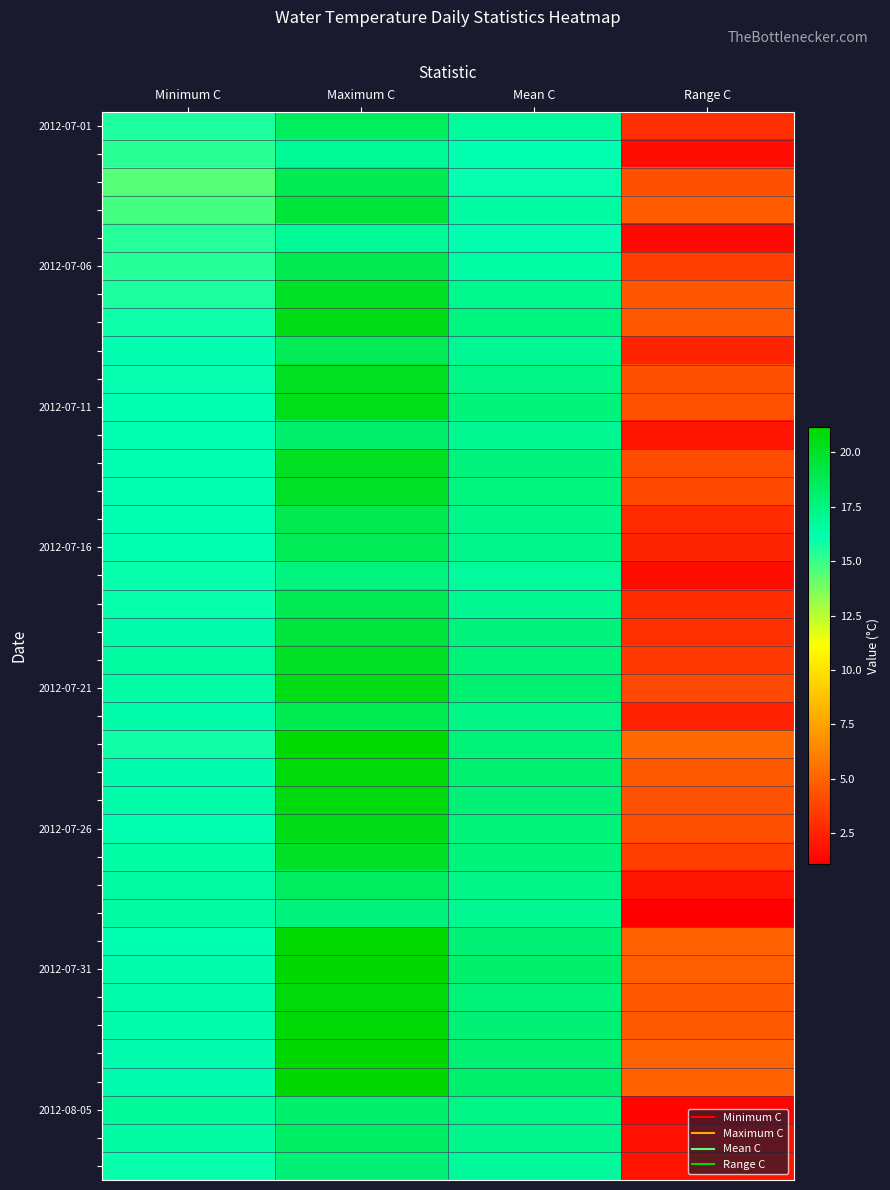

What is the difference between the highest and lowest values at Range C?

4.2